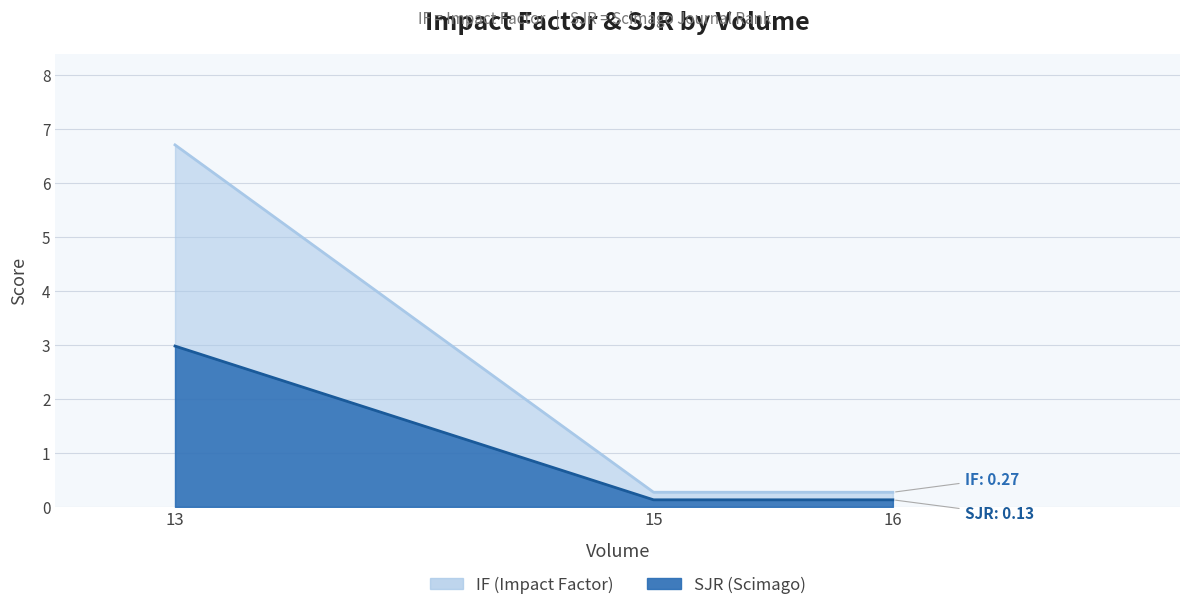

What is the highest value of the SJR series?

3.0